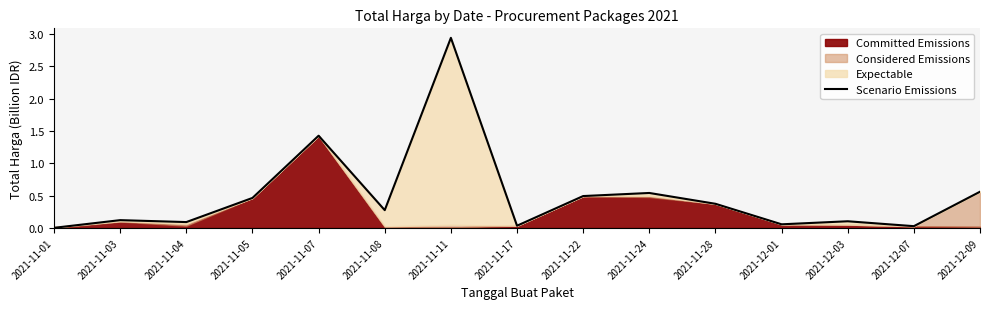

What is the label of the 4th point from the right?

2021-12-01